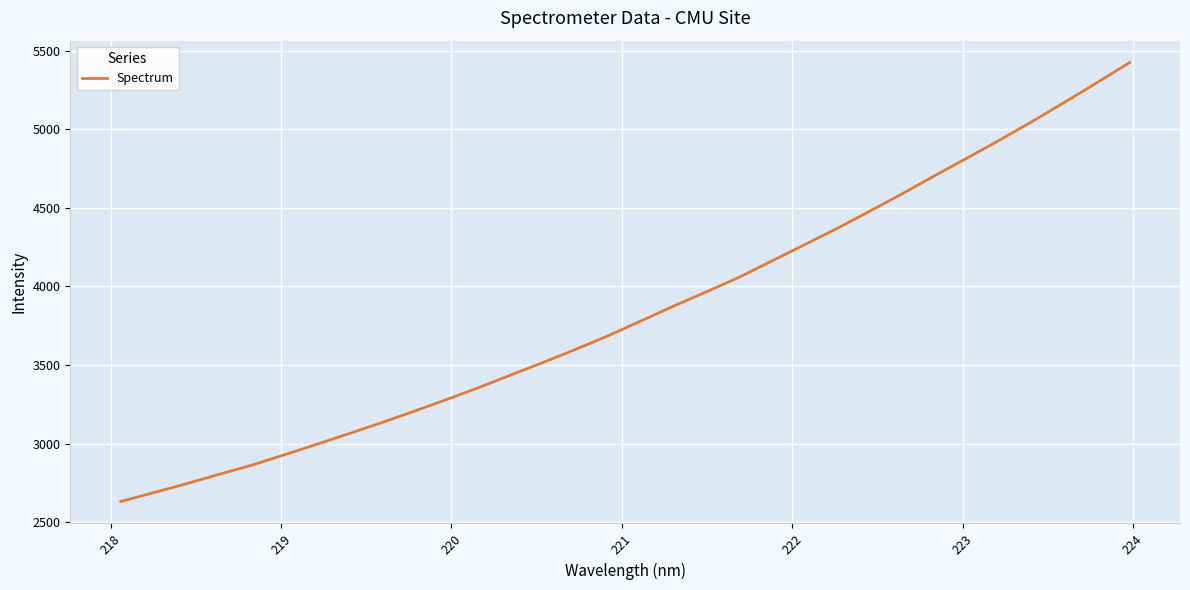

How many lines are shown in the chart?

1